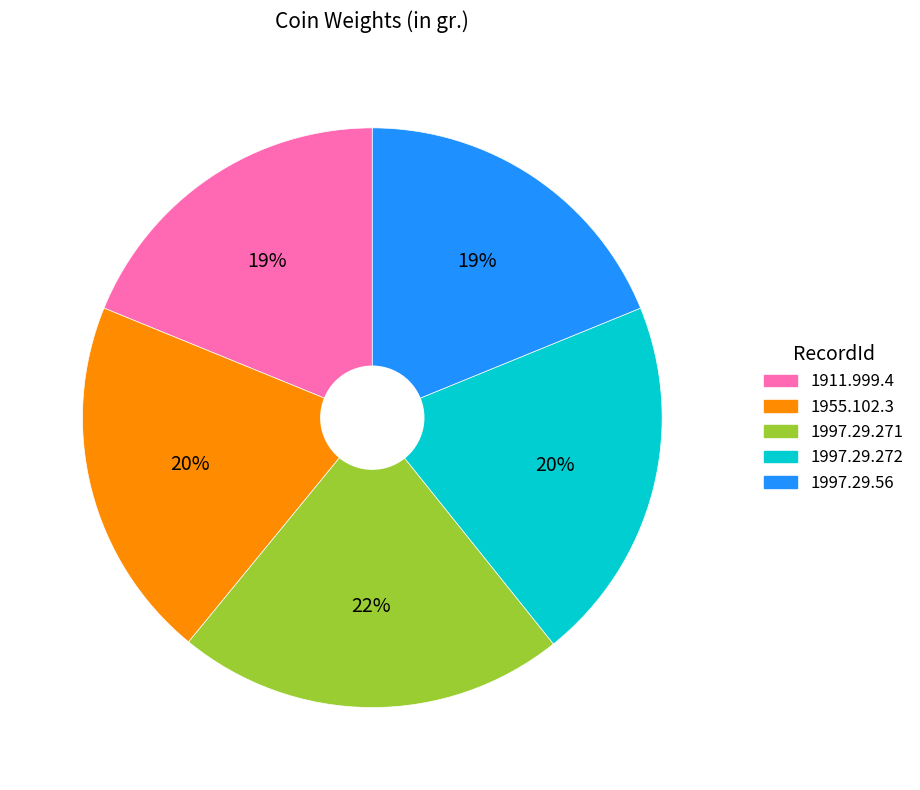

Is the sum of 1997.29.56 and 1911.999.4 greater than half?

No